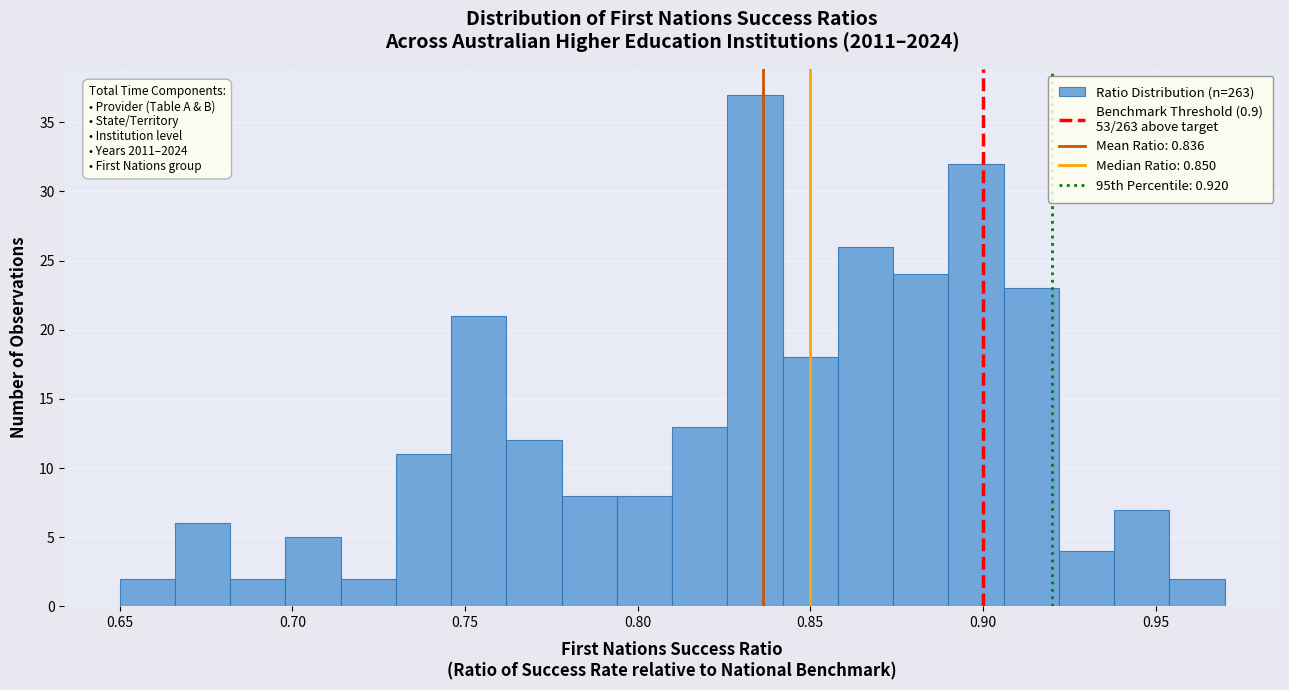

Read against the x-axis, roughly where is the centre of the tallest bar?

0.835